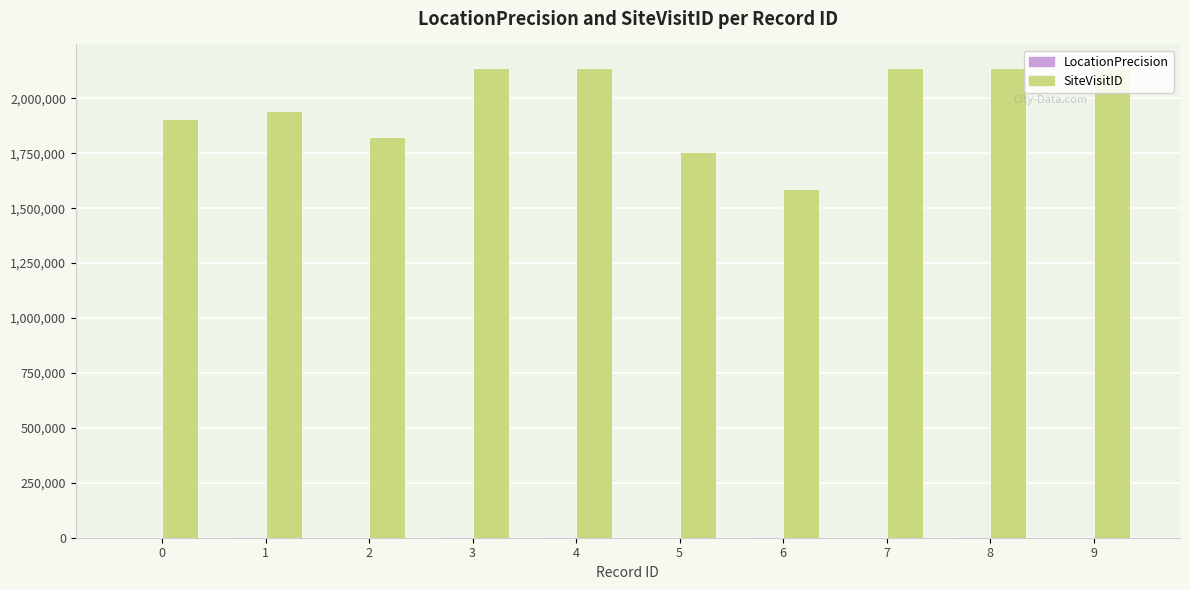

Which series has the largest total across all categories?

SiteVisitID